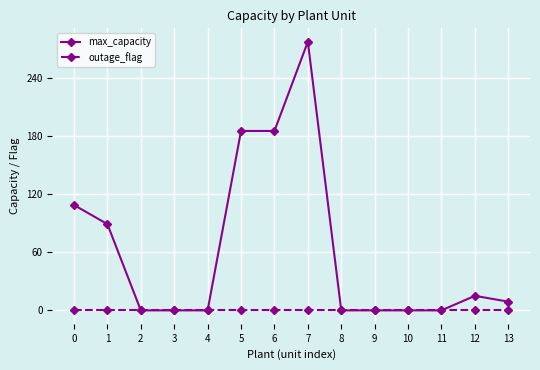

What is the spread (max minus min) of values at 5?

185.1